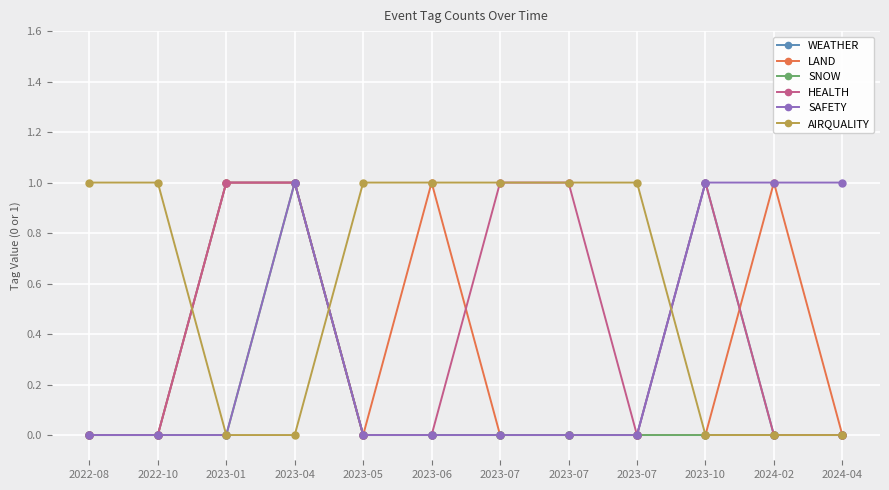

What is the total value across all series at 2022-10?

1